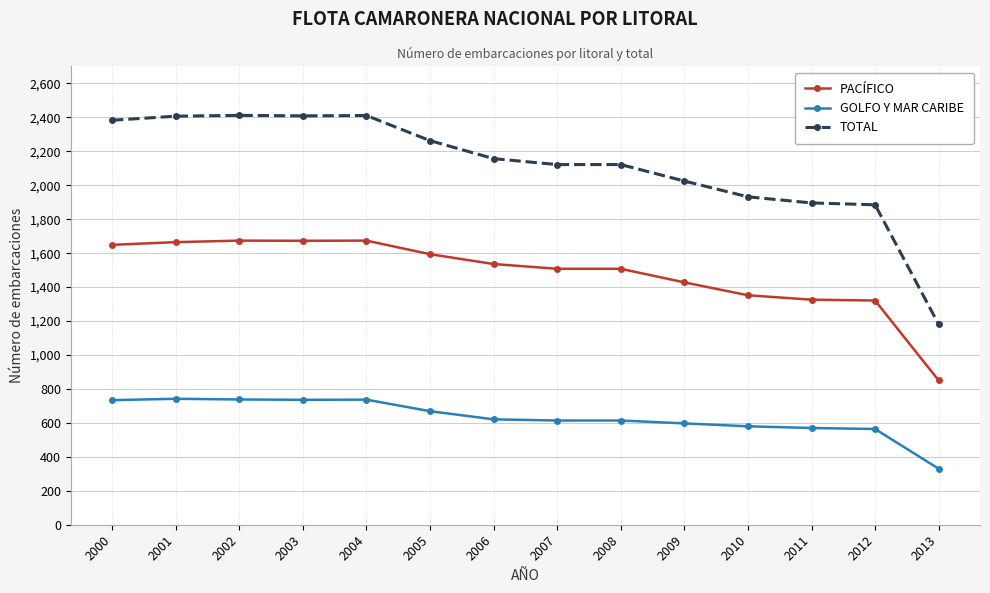

List the series in order of their overall mean, lowest first.

GOLFO Y MAR CARIBE, PACÍFICO, TOTAL